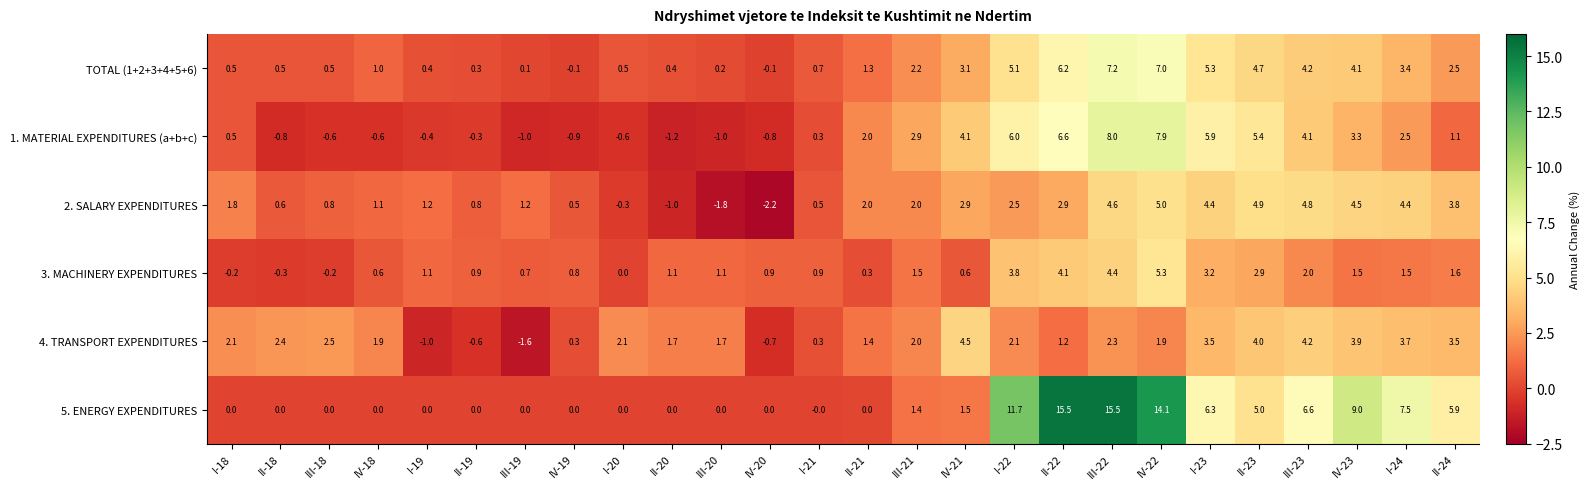

Where is 2. SALARY EXPENDITURES nearest to the value 1?

IV-18